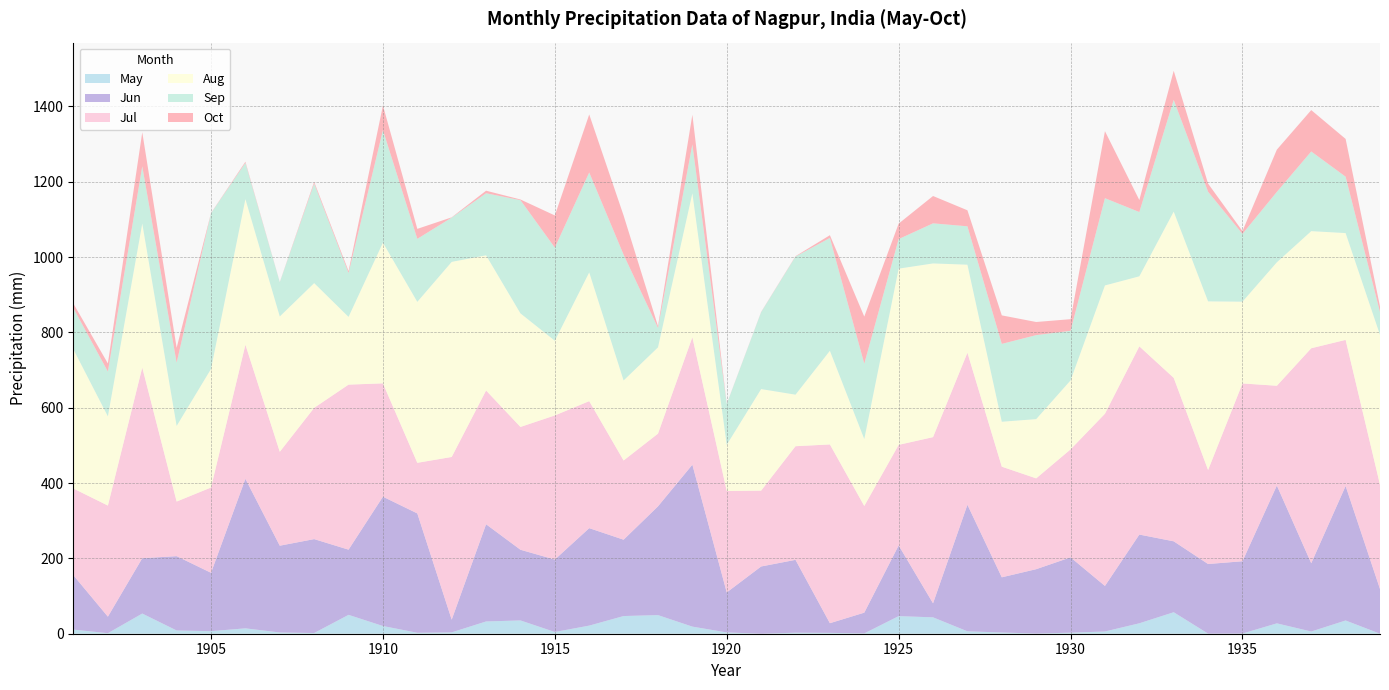

Reading left to right, transcribe all the data shown in this chart.

May: 1901=10.9	1902=1.4	1903=53.6	1904=8.6	1905=6.8	1906=14.3	1907=3.3	1908=1.9	1909=50.1	1910=20.5	1911=2.5	1912=3.6	1913=32.6	1914=35.3	1915=4.6	1916=21.5	1917=46.9	1918=49.4	1919=18.9	1920=3.4	1921=0.1	1922=2.7	1923=2.3	1924=0.8	1925=46.7	1926=43.5	1927=6.4	1928=3.3	1929=0.5	1930=2.8	1931=5.9	1932=27.7	1933=57.1	1934=0.3	1935=0.5	1936=27.5	1937=5.8	1938=35.2	1939=0.1
Jun: 1901=144.0	1902=43.9	1903=146.9	1904=197.3	1905=155.0	1906=397.0	1907=230.4	1908=249.3	1909=173.1	1910=343.3	1911=316.9	1912=33.8	1913=258.0	1914=187.7	1915=192.3	1916=258.8	1917=202.7	1918=288.7	1919=429.9	1920=106.2	1921=178.4	1922=193.5	1923=25.7	1924=55.1	1925=187.8	1926=37.2	1927=336.0	1928=146.5	1929=170.9	1930=200.0	1931=121.0	1932=235.6	1933=188.3	1934=184.8	1935=191.9	1936=366.0	1937=181.3	1938=357.1	1939=118.7
Jul: 1901=230.5	1902=294.9	1903=506.2	1904=145.0	1905=226.4	1906=356.0	1907=249.3	1908=348.5	1909=438.1	1910=300.9	1911=134.3	1912=431.9	1913=355.1	1914=326.0	1915=382.7	1916=337.1	1917=210.3	1918=193.0	1919=338.4	1920=269.3	1921=201.4	1922=301.7	1923=474.5	1924=283.2	1925=266.9	1926=441.2	1927=403.6	1928=293.7	1929=241.1	1930=286.6	1931=457.1	1932=499.6	1933=433.9	1934=249.4	1935=472.1	1936=264.8	1937=570.7	1938=387.8	1939=276.8
Aug: 1901=369.2	1902=236.8	1903=382.4	1904=200.8	1905=314.9	1906=386.5	1907=359.3	1908=331.1	1909=179.8	1910=373.6	1911=427.3	1912=517.9	1913=358.9	1914=301.5	1915=198.3	1916=341.8	1917=212.5	1918=229.1	1919=382.2	1920=122.7	1921=269.6	1922=136.8	1923=248.7	1924=177.7	1925=467.8	1926=461.1	1927=233.7	1928=119.3	1929=157.3	1930=183.2	1931=340.6	1932=186.0	1933=441.3	1934=447.8	1935=217.1	1936=327.8	1937=310.9	1938=283.5	1939=397.8
Sep: 1901=109.3	1902=118.8	1903=151.8	1904=167.8	1905=413.2	1906=96.3	1907=90.9	1908=264.4	1909=116.6	1910=298.7	1911=167.2	1912=117.5	1913=164.7	1914=300.5	1915=247.2	1916=265.2	1917=333.9	1918=51.6	1919=129.6	1920=108.2	1921=204.1	1922=366.6	1923=299.4	1924=200.0	1925=78.4	1926=106.4	1927=101.9	1928=206.6	1929=223.0	1930=131.6	1931=231.6	1932=170.6	1933=296.6	1934=290.9	1935=179.9	1936=186.9	1937=211.4	1938=149.7	1939=60.6
Oct: 1901=12.1	1902=21.7	1903=90.4	1904=39.6	1905=0.6	1906=3.0	1907=0.4	1908=4.4	1909=5.0	1910=65.4	1911=26.5	1912=0.8	1913=6.8	1914=1.8	1915=85.4	1916=154.0	1917=104.0	1918=4.9	1919=78.8	1920=0.5	1921=0.6	1922=1.0	1923=7.3	1924=125.1	1925=41.1	1926=72.6	1927=42.5	1928=75.7	1929=34.8	1930=30.9	1931=177.9	1932=31.9	1933=77.3	1934=21.6	1935=7.4	1936=112.1	1937=109.9	1938=100.2	1939=14.6